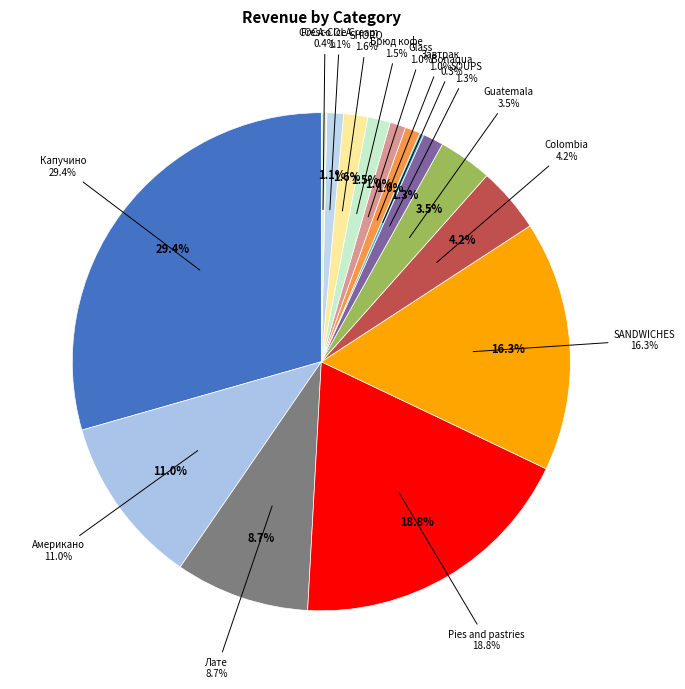

To the nearest percent, what portion does Colombia represent?

4%